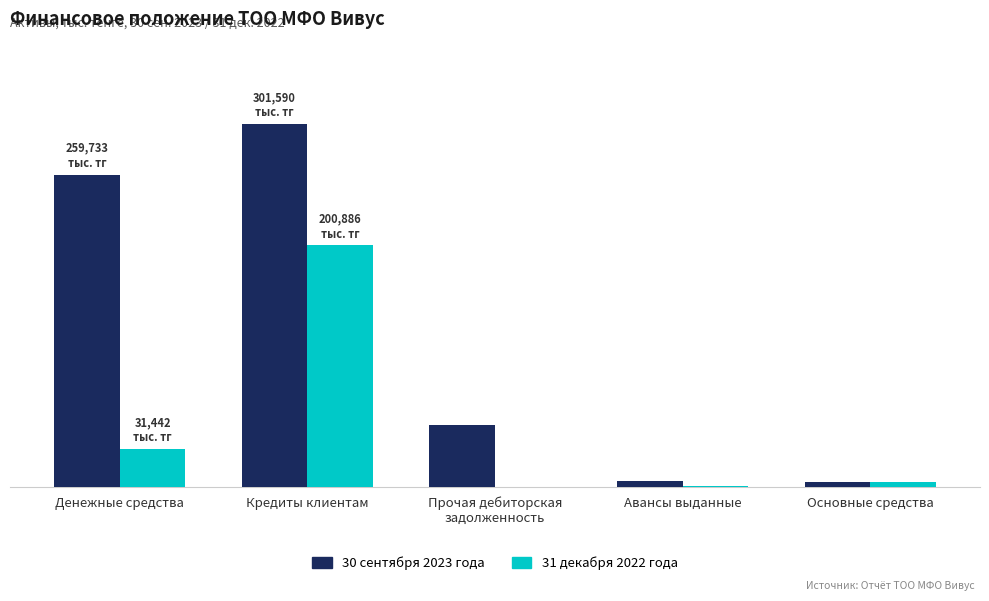

What are all the series names shown in the legend?

30 сентября 2023 года, 31 декабря 2022 года